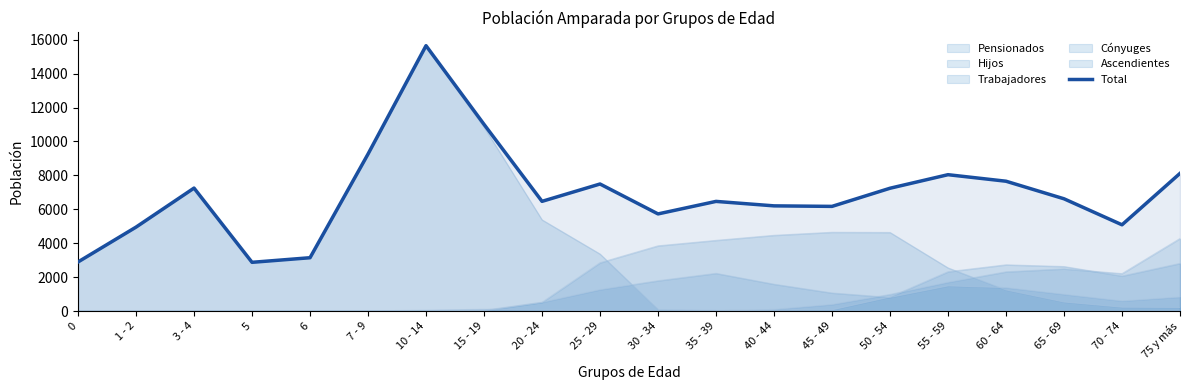

Which has a higher value, 50 - 54 or 7 - 9?

7 - 9